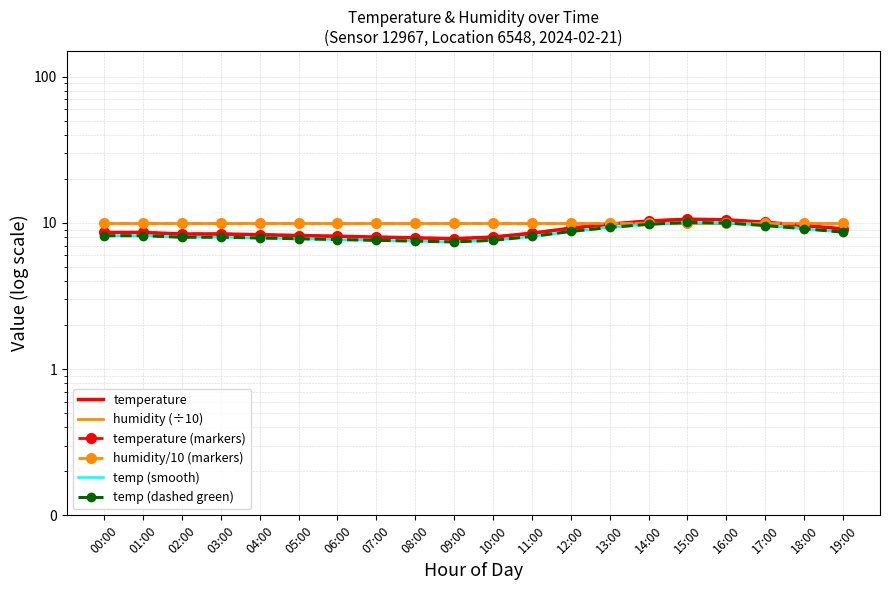

What is the approximate value of temperature (markers) at 06:00?

8.1